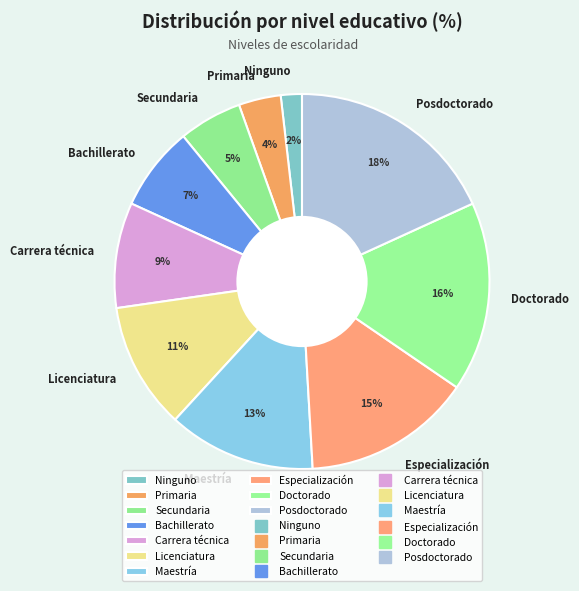

Is there any slice that represents more than half of the pie?

No